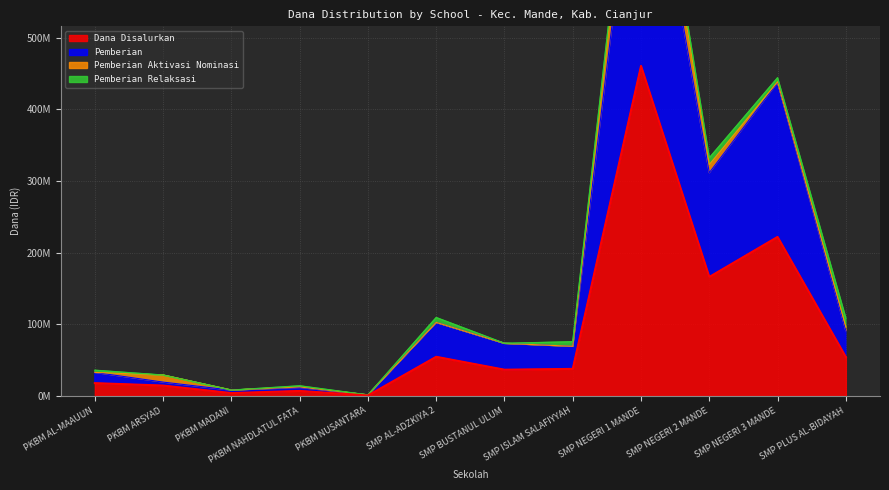

True or false: Pemberian and Dana Disalurkan intersect in this chart.

False